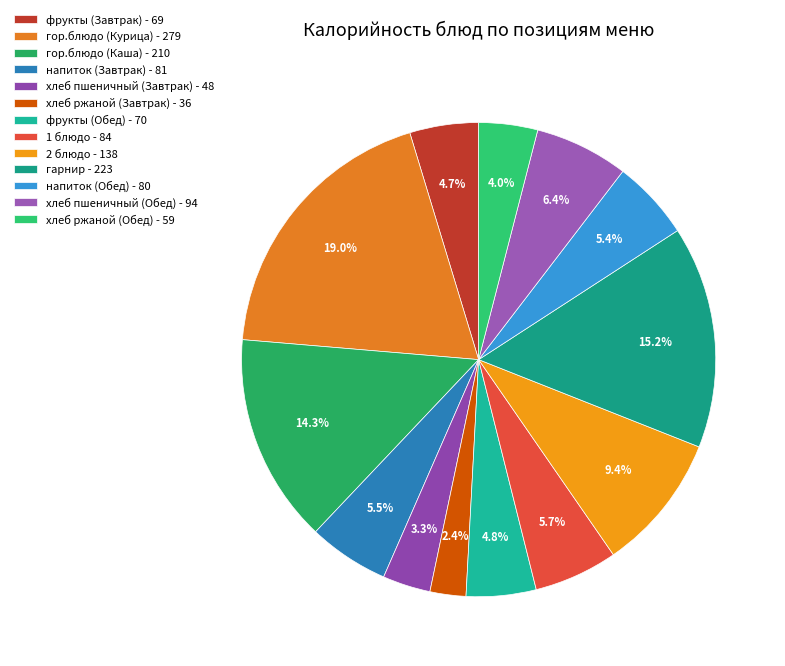

What is the smallest slice in the pie chart?

хлеб ржаной (Завтрак)